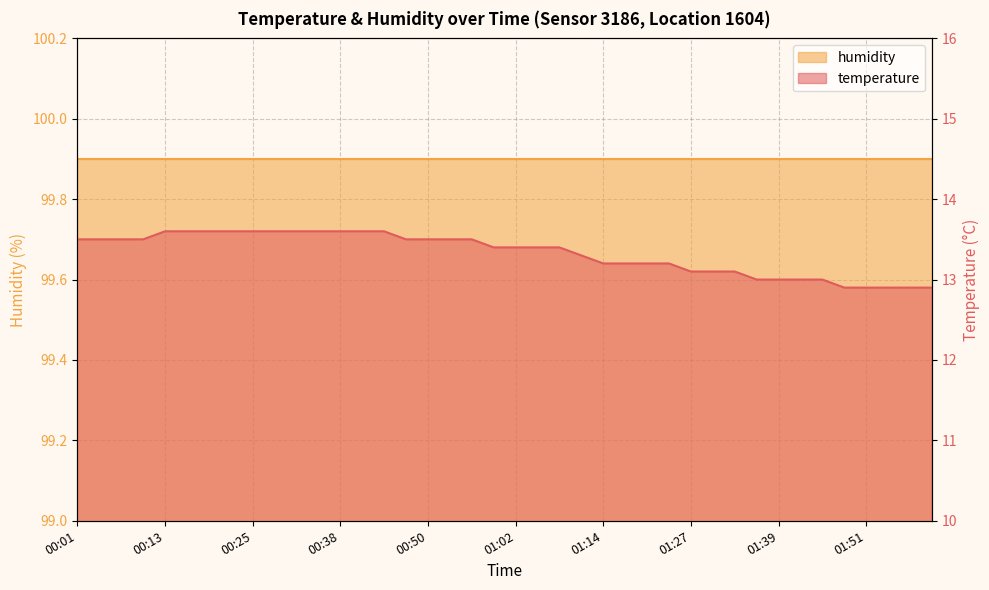

How many categories are shown in the chart?

40